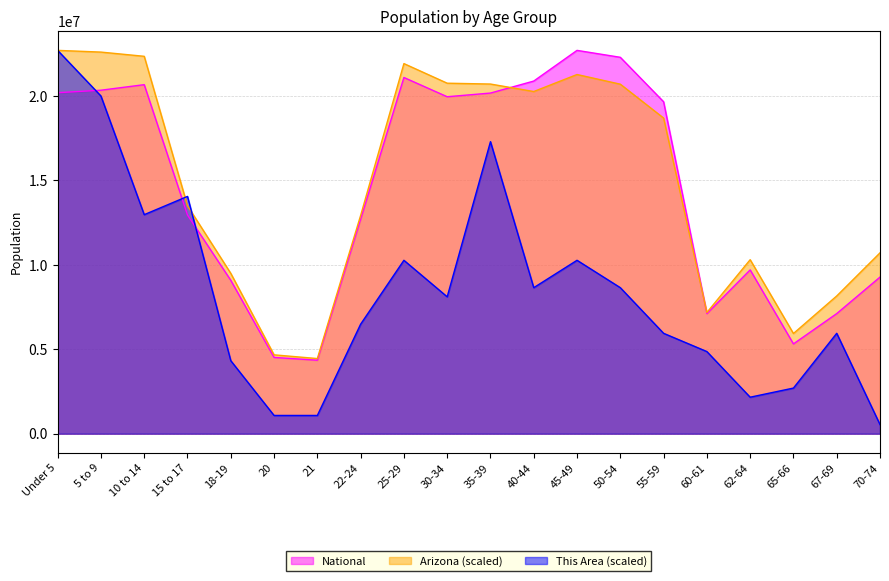

What is the label of the 20th point from the right?

Under 5